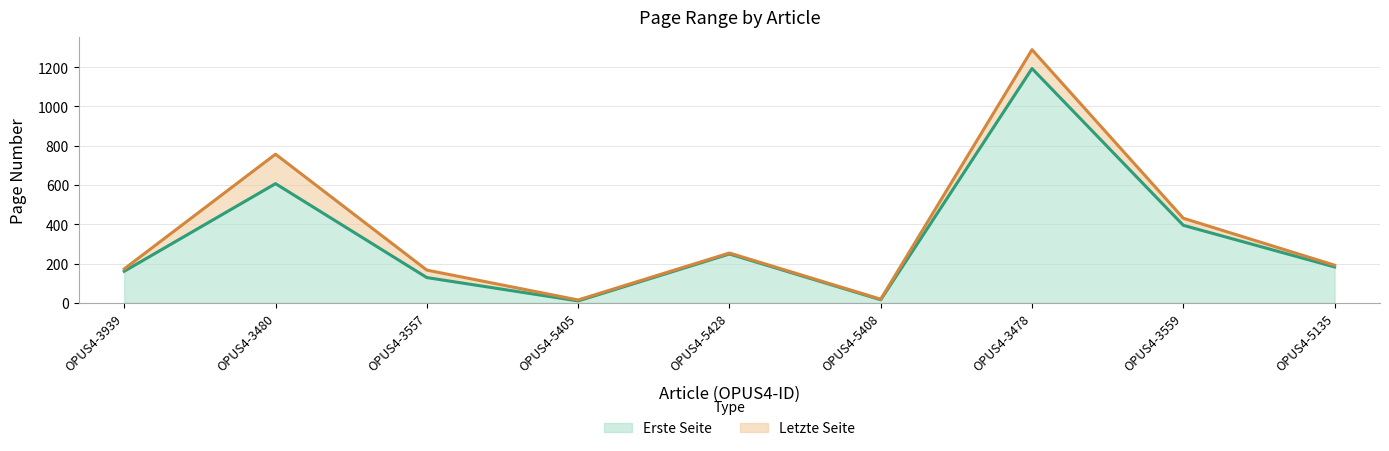

The value of Letzte Seite at OPUS4-3939 is 279. True or false?

False